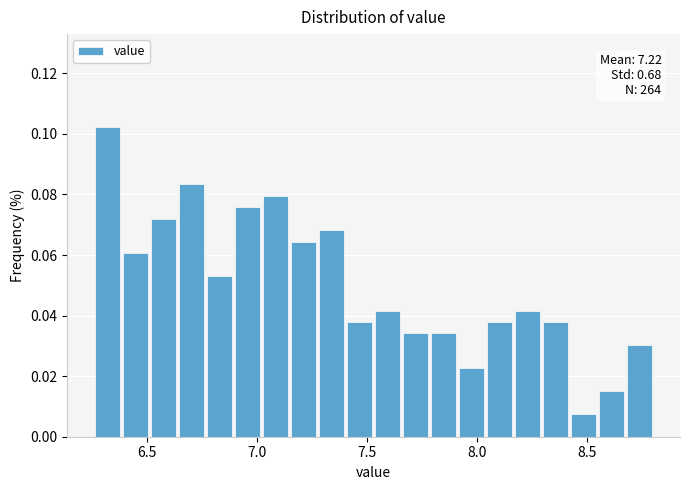

Around what value on the x-axis is the tallest bar? Give the approximate position of its centre, as read against the axis.

6.30